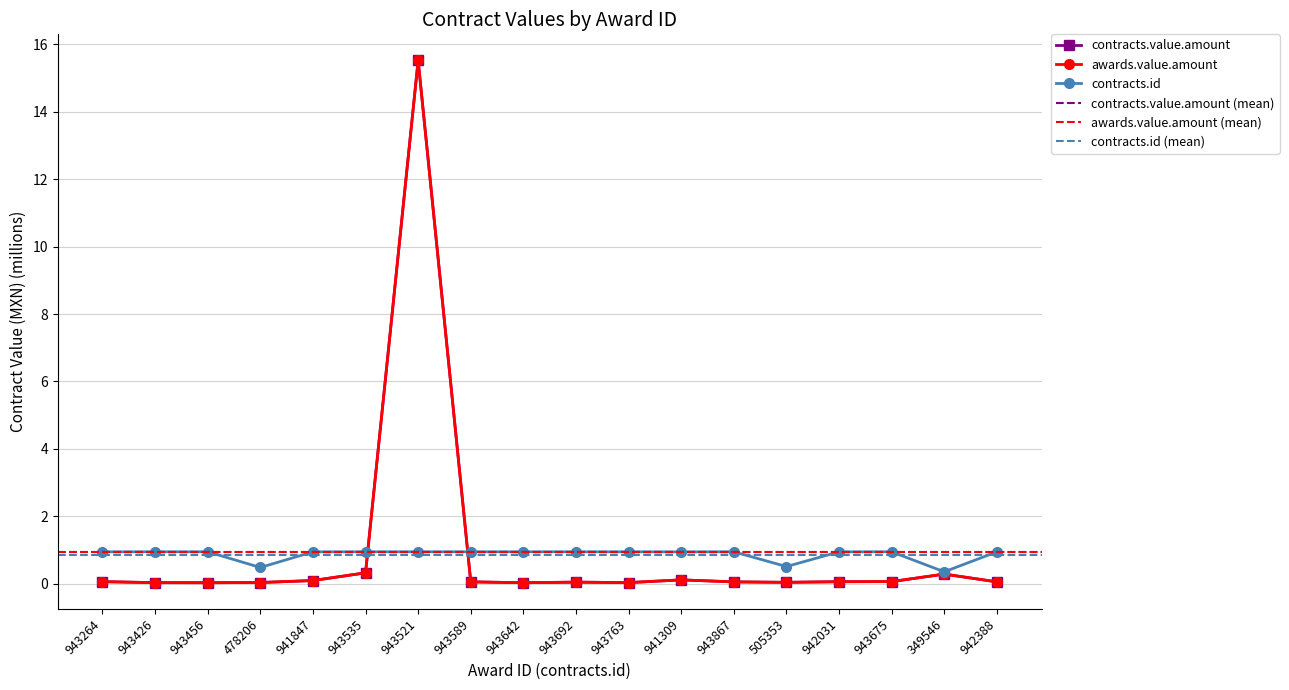

What is the difference between the awards.value.amount values at 943589 and 349546?

0.2